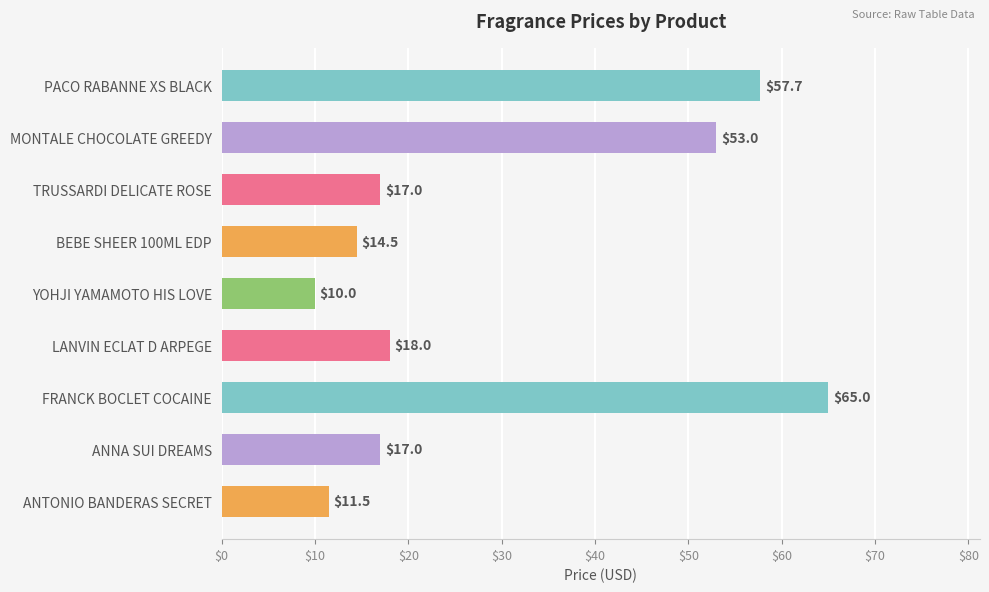

Are the bars horizontal?

Yes